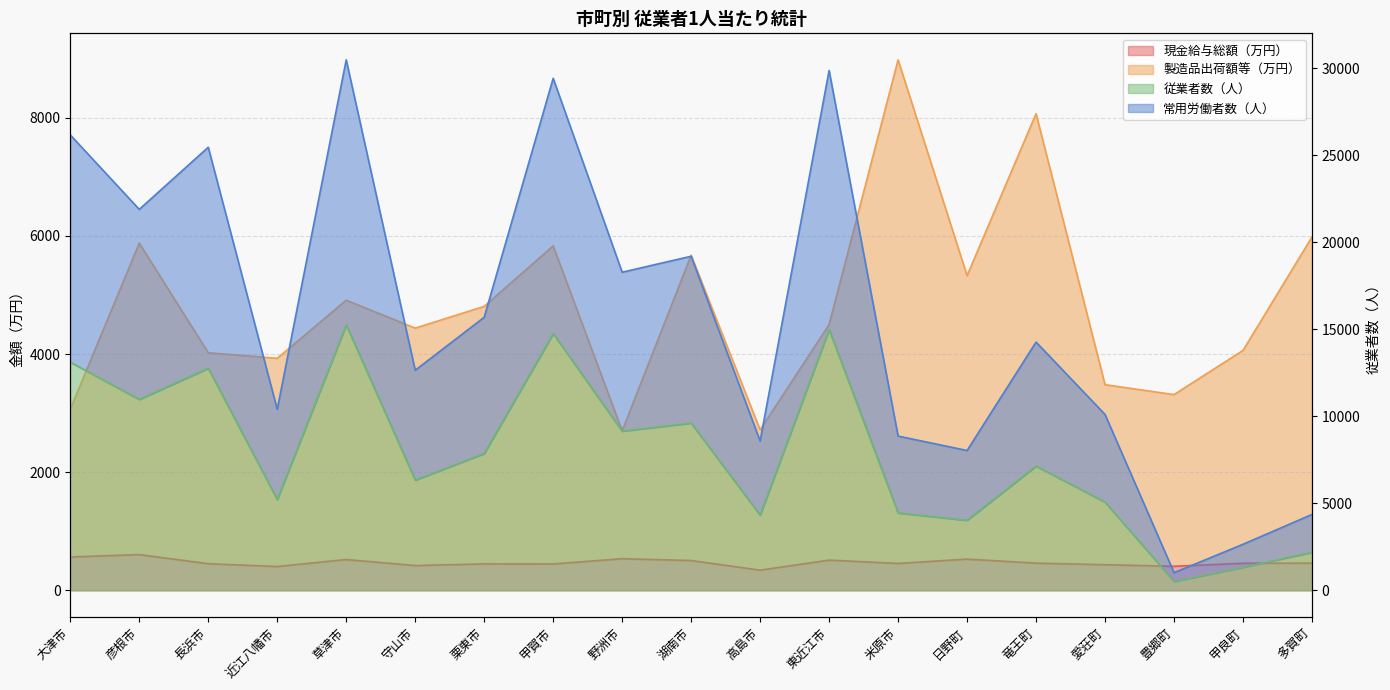

True or false: 製造品出荷額等（万円） has a value of 3927 at 近江八幡市.

True